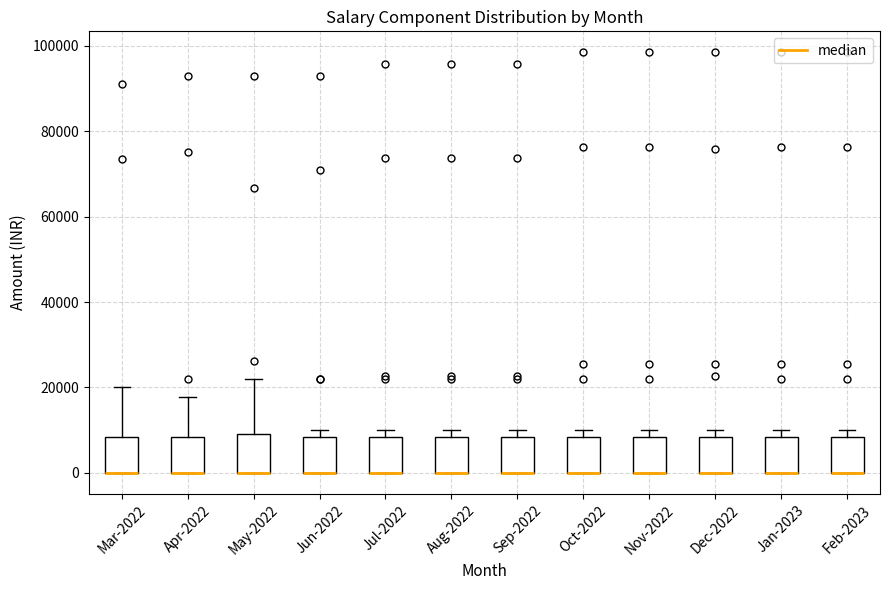

Reading left to right, read every box against the y-axis: the position of its median line, the range the box covers, and the ends of its whiskers. The values are not printed on the chart, so give them approximately, as read against the axis.

Mar-2022: median 0 (drawn on the box's lower edge), box 0 to 8000, whiskers 0 to 20000
Apr-2022: median 0 (drawn on the box's lower edge), box 0 to 8000, whiskers 0 to 18000
May-2022: median 0 (drawn on the box's lower edge), box 0 to 10000, whiskers 0 to 22000
Jun-2022: median 0 (drawn on the box's lower edge), box 0 to 8000, whiskers 0 to 10000
Jul-2022: median 0 (drawn on the box's lower edge), box 0 to 8000, whiskers 0 to 10000
Aug-2022: median 0 (drawn on the box's lower edge), box 0 to 8000, whiskers 0 to 10000
Sep-2022: median 0 (drawn on the box's lower edge), box 0 to 8000, whiskers 0 to 10000
Oct-2022: median 0 (drawn on the box's lower edge), box 0 to 8000, whiskers 0 to 10000
Nov-2022: median 0 (drawn on the box's lower edge), box 0 to 8000, whiskers 0 to 10000
Dec-2022: median 0 (drawn on the box's lower edge), box 0 to 8000, whiskers 0 to 10000
Jan-2023: median 0 (drawn on the box's lower edge), box 0 to 8000, whiskers 0 to 10000
Feb-2023: median 0 (drawn on the box's lower edge), box 0 to 8000, whiskers 0 to 10000